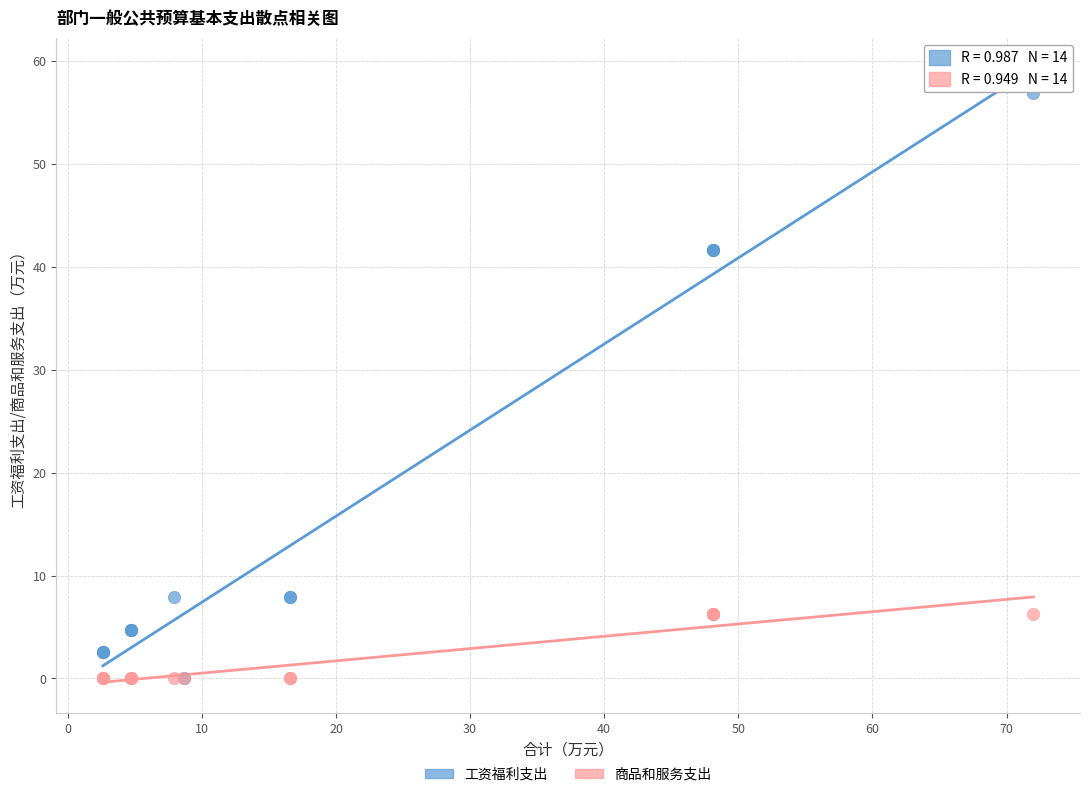

What are all the series names shown in the legend?

工资福利支出, 商品和服务支出